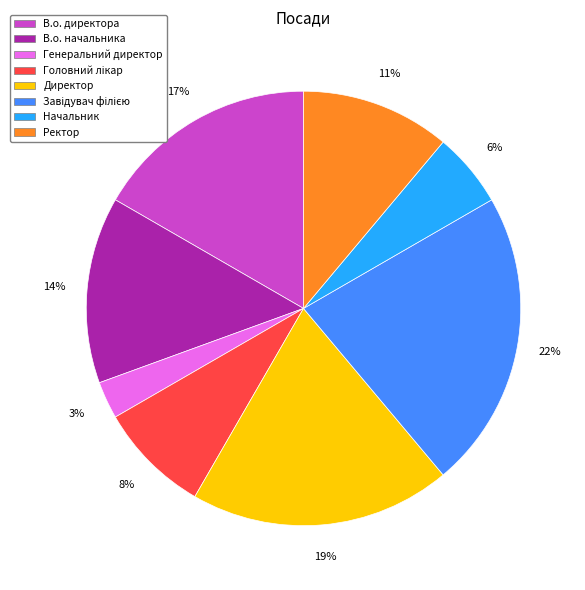

How many slices are in this pie chart?

8